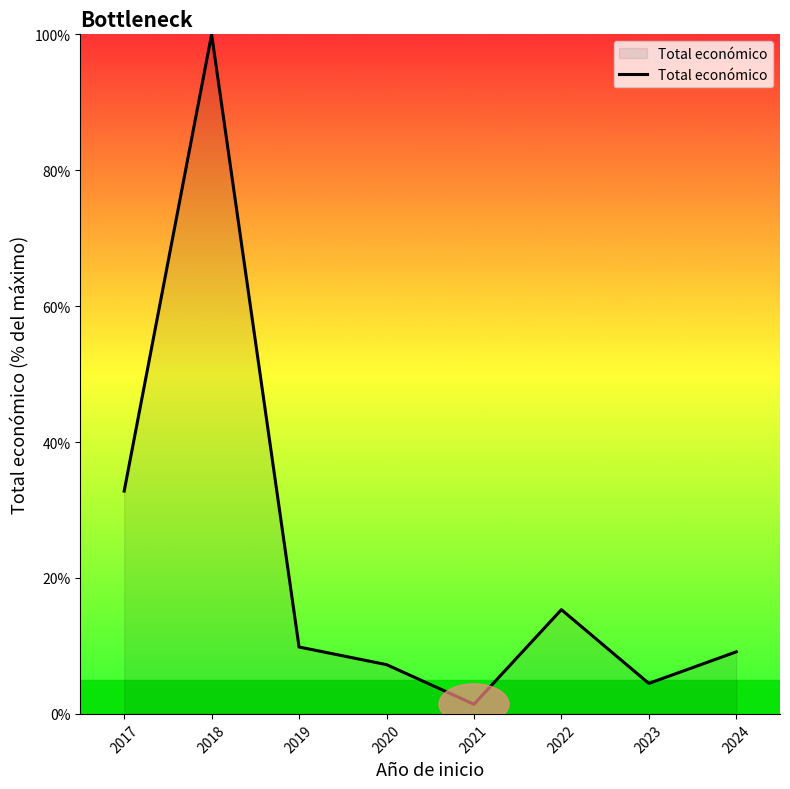

What is the difference between the maximum and minimum values?

98.6